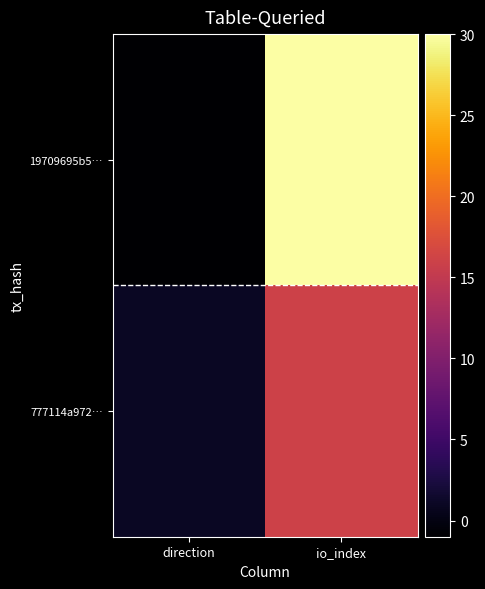

Which series changed the most between direction and io_index?

19709695b5…